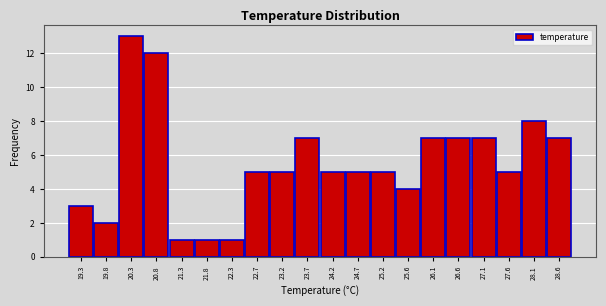

What is the height of the bar covering 23.950 to 24.435 on the x-axis? Neither the bar edges nor the heights are printed on the chart, so give them approximately, as read against the axes.

5